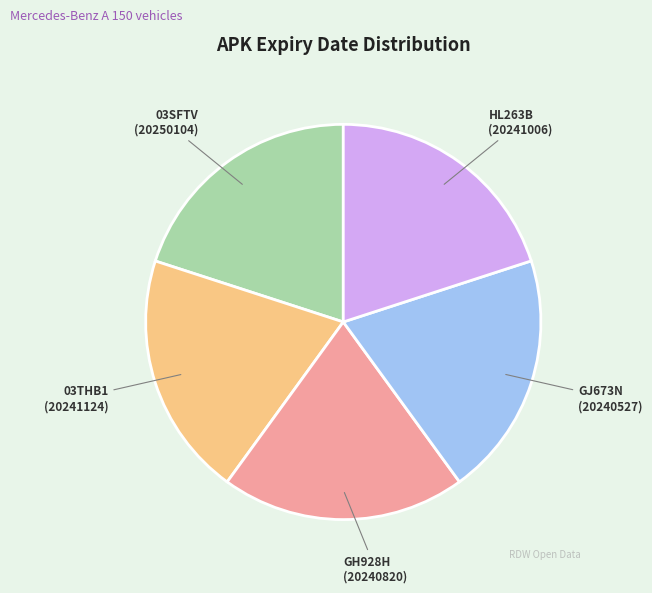

Is there a majority slice in this chart?

No